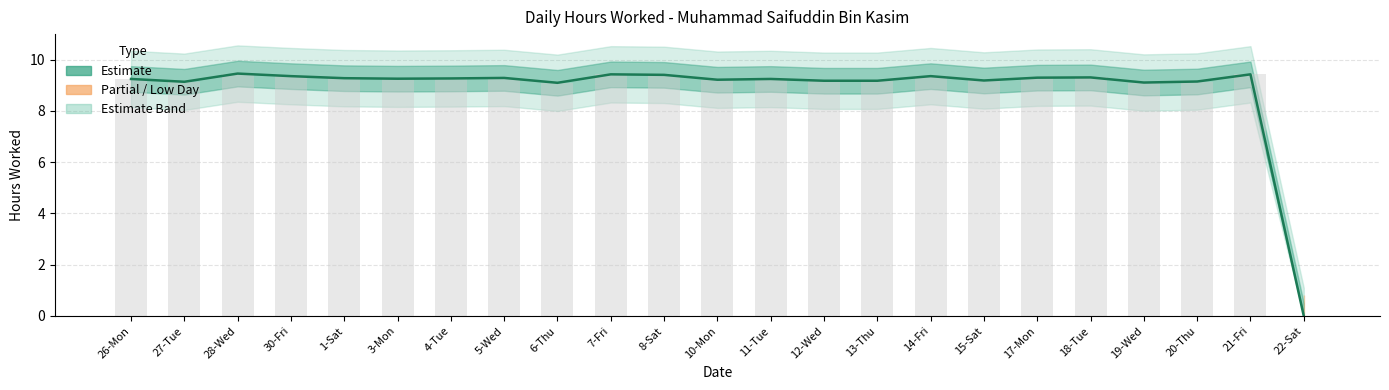

What position from the left is 1-Sat?

5